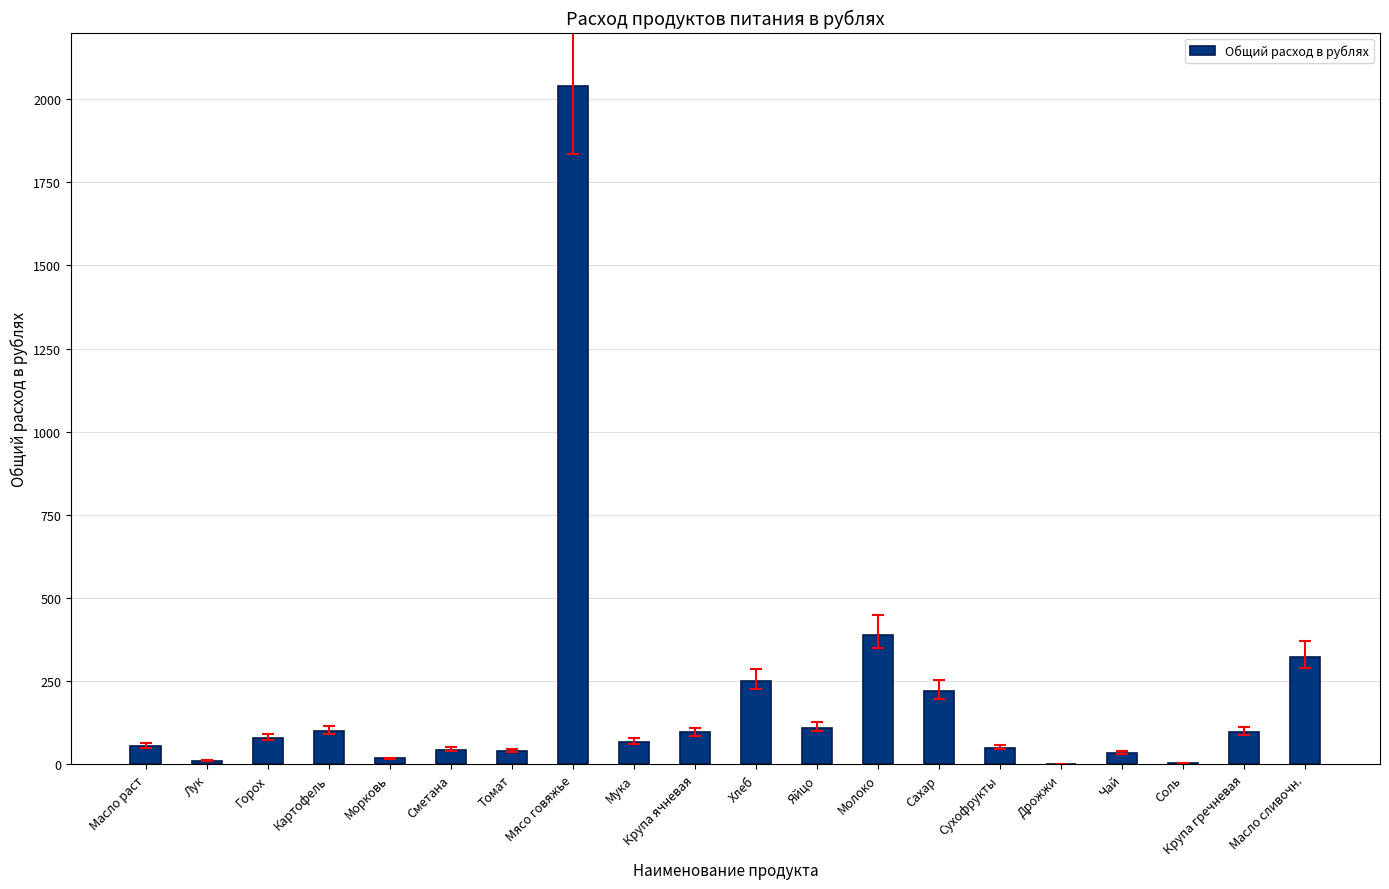

What is the sum of all values?

4027.2